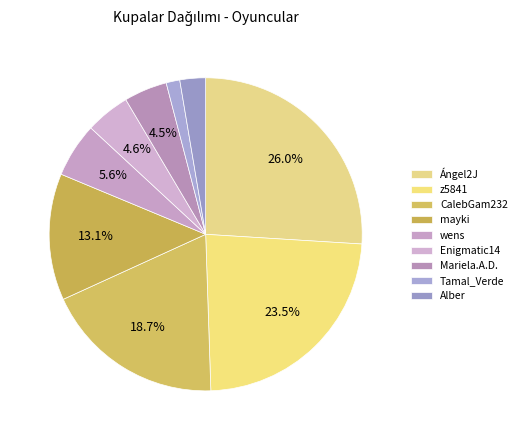

Rank the categories by value from lowest to highest.

Tamal_Verde, Alber, Mariela.A.D., Enigmatic14, wens, mayki, CalebGam232, z5841, Ángel2J